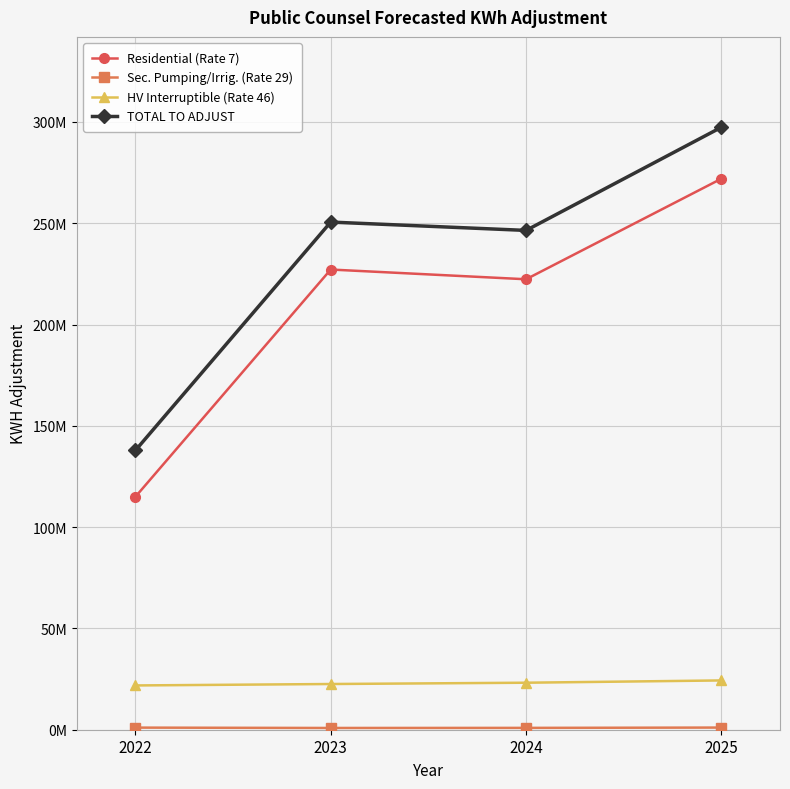

Where does the TOTAL TO ADJUST series first go above 250561735?

2023